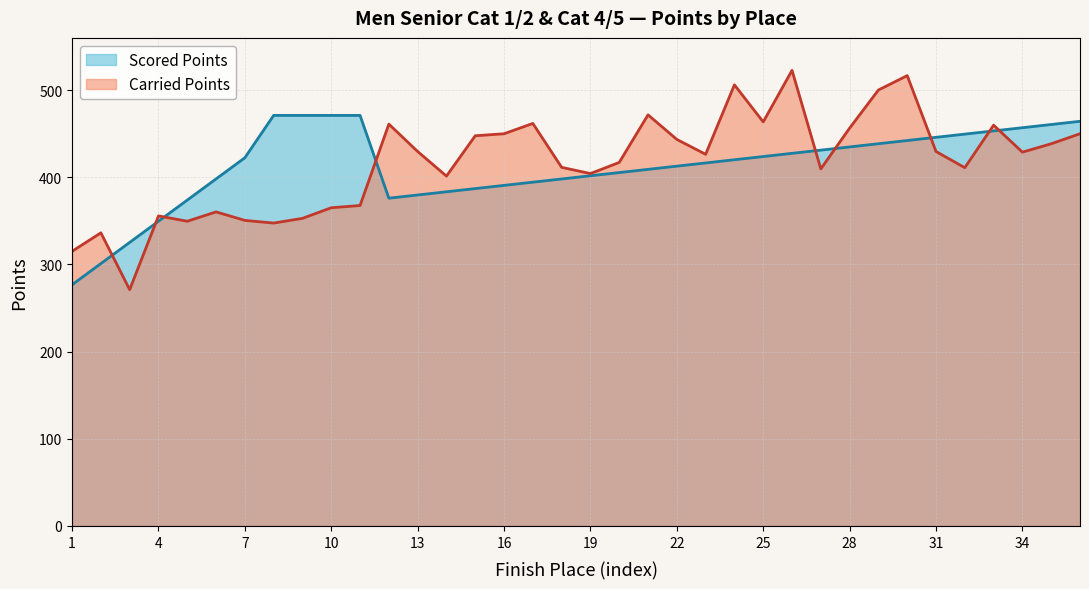

True or false: Carried Points has a value of 428.9 at 34.

True